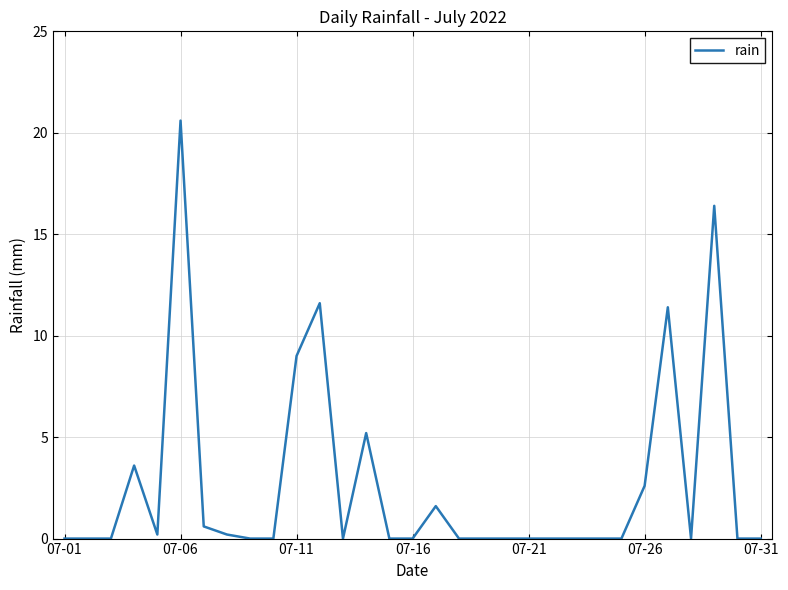

What is the difference between the maximum and minimum values?

20.6